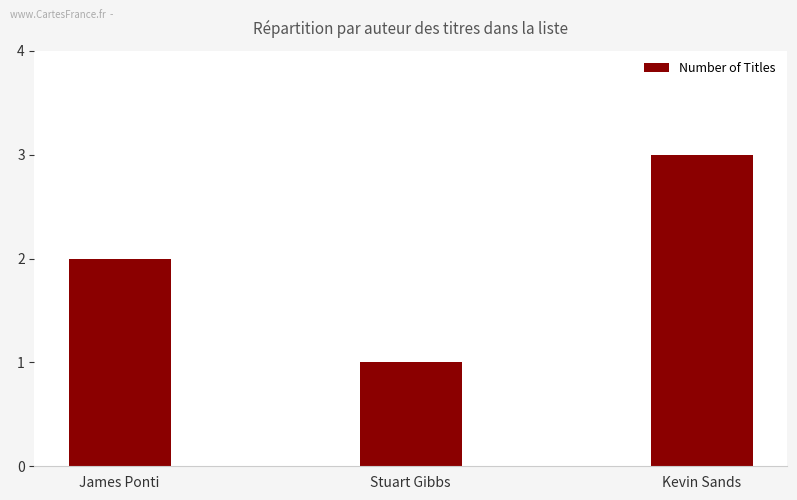

Reading left to right, list all the values displayed in this chart.

2	1	3